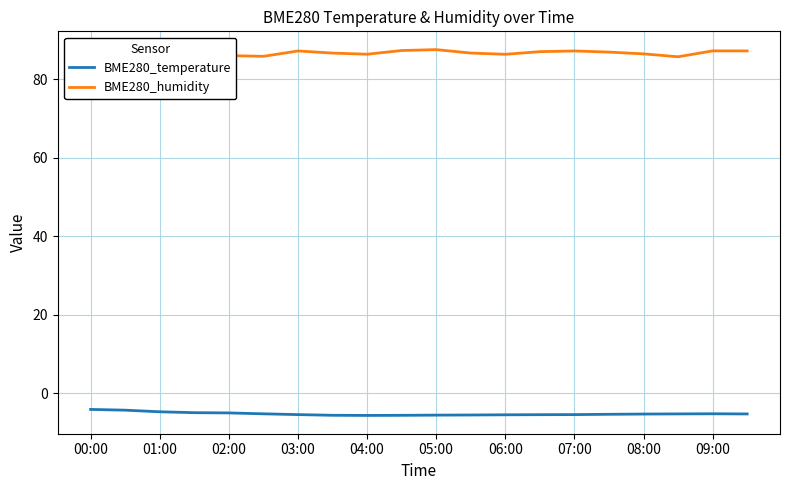

True or false: BME280_temperature and BME280_humidity intersect in this chart.

False